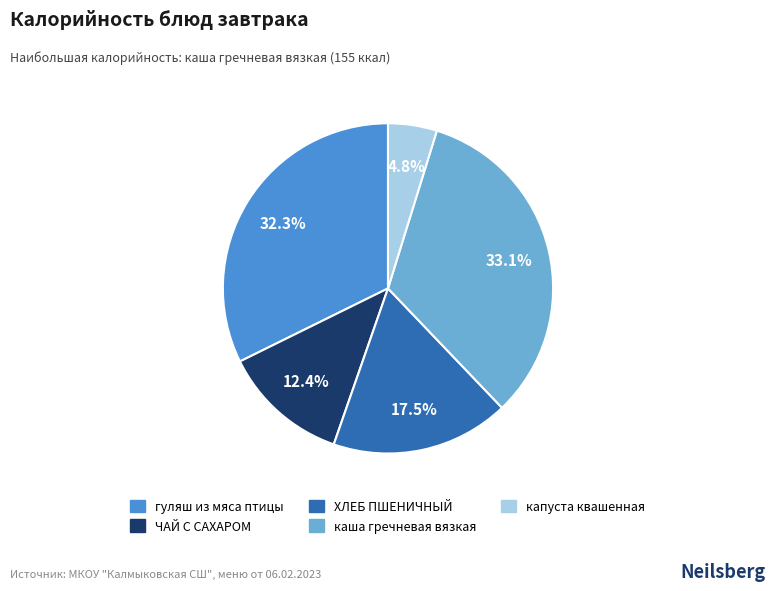

Does any single category account for the majority?

No